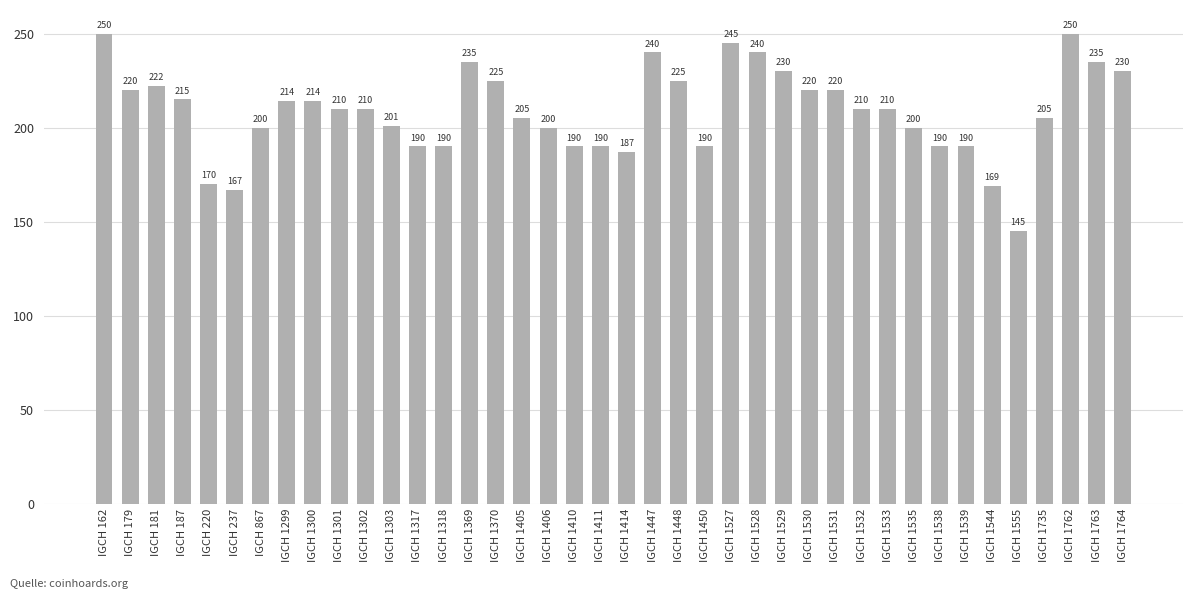

How many data points does each series have?

40